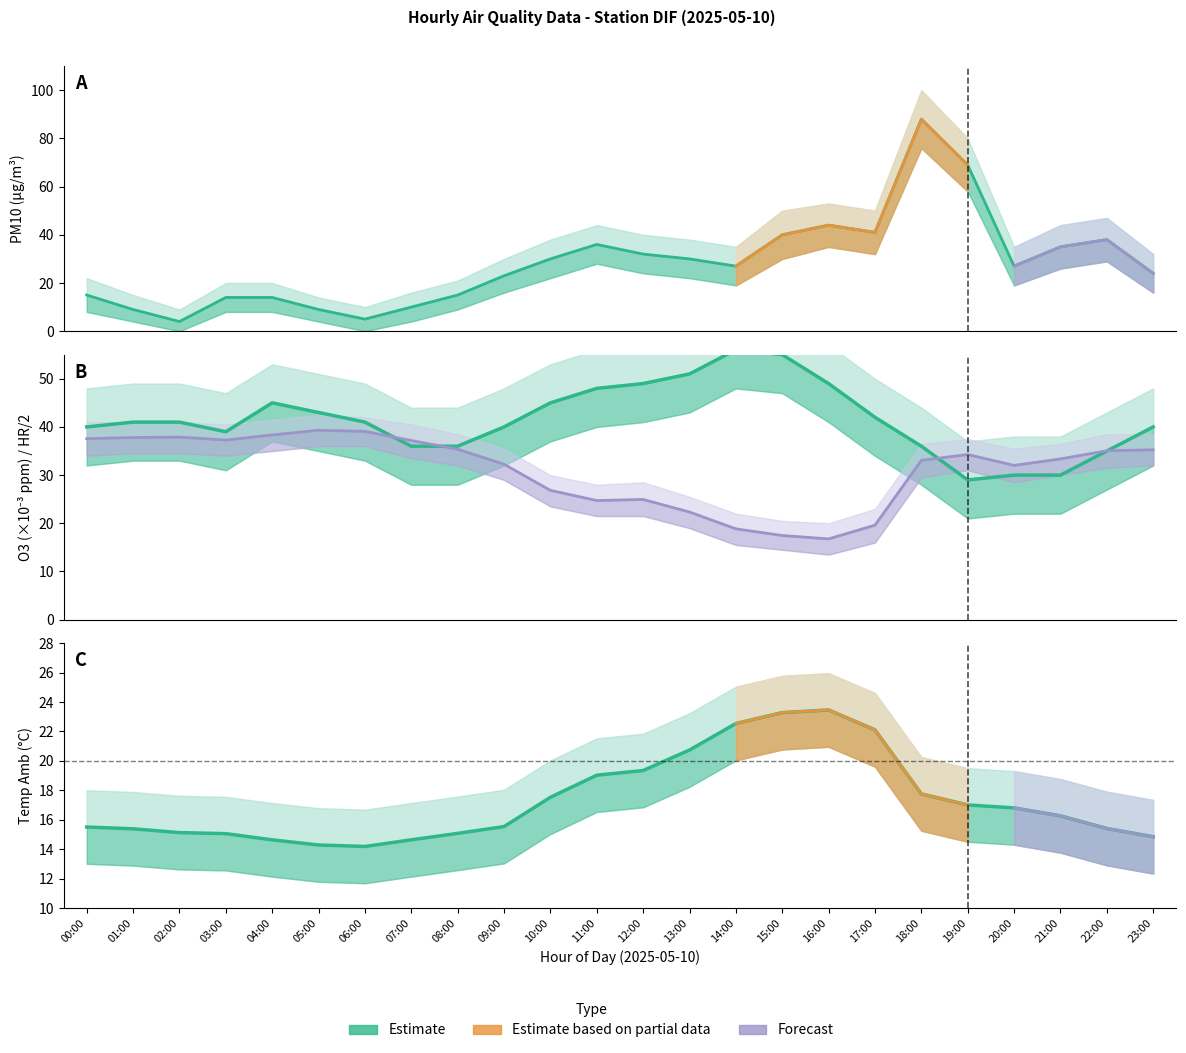

How many values in the O3 (×10⁻³ ppm) series exceed 41?

10